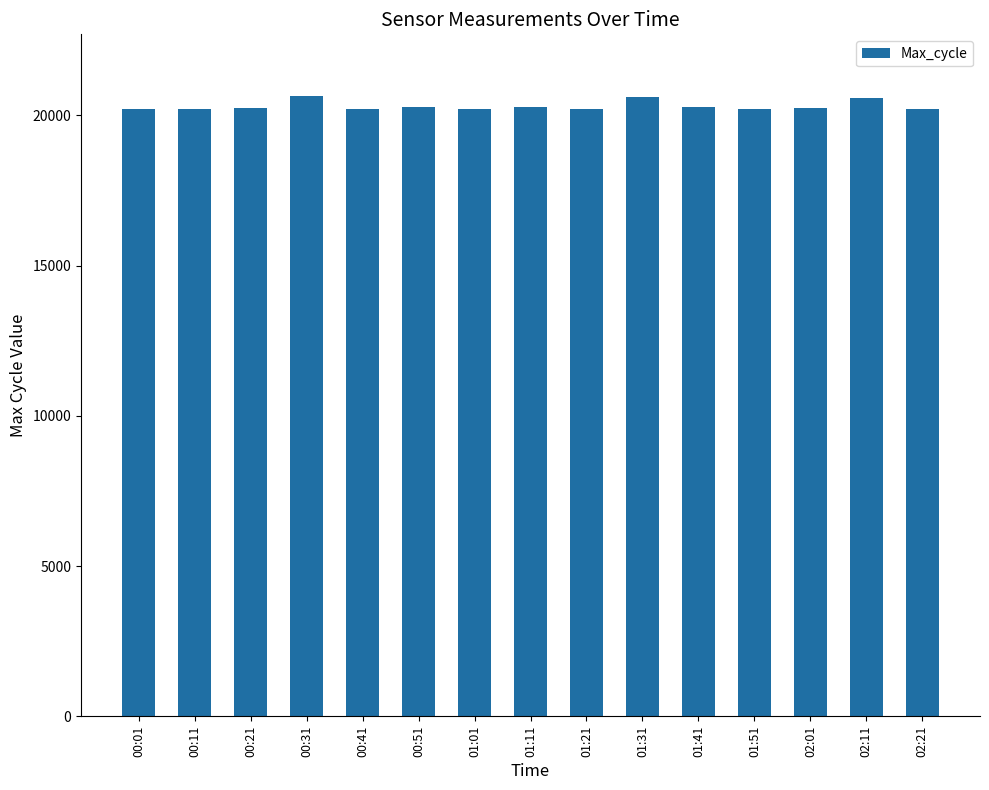

The value at 00:11 is 32774. True or false?

False